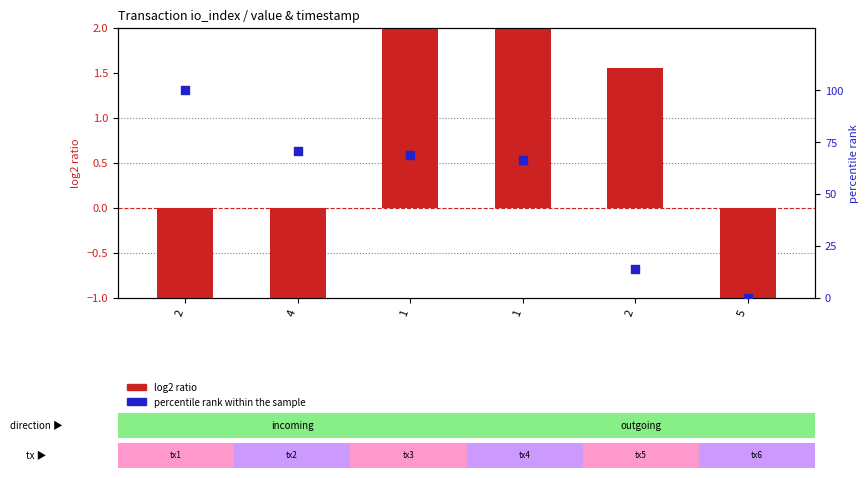

Which series has the largest total across all categories?

percentile rank within the sample